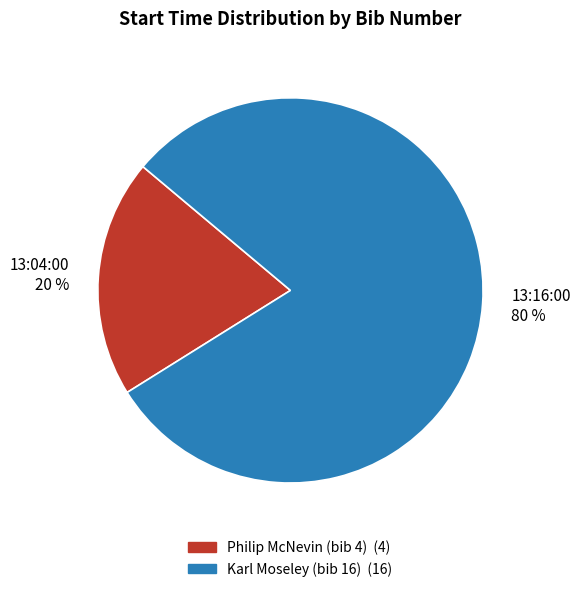

Rank the categories by value from lowest to highest.

13:04:00, 13:16:00